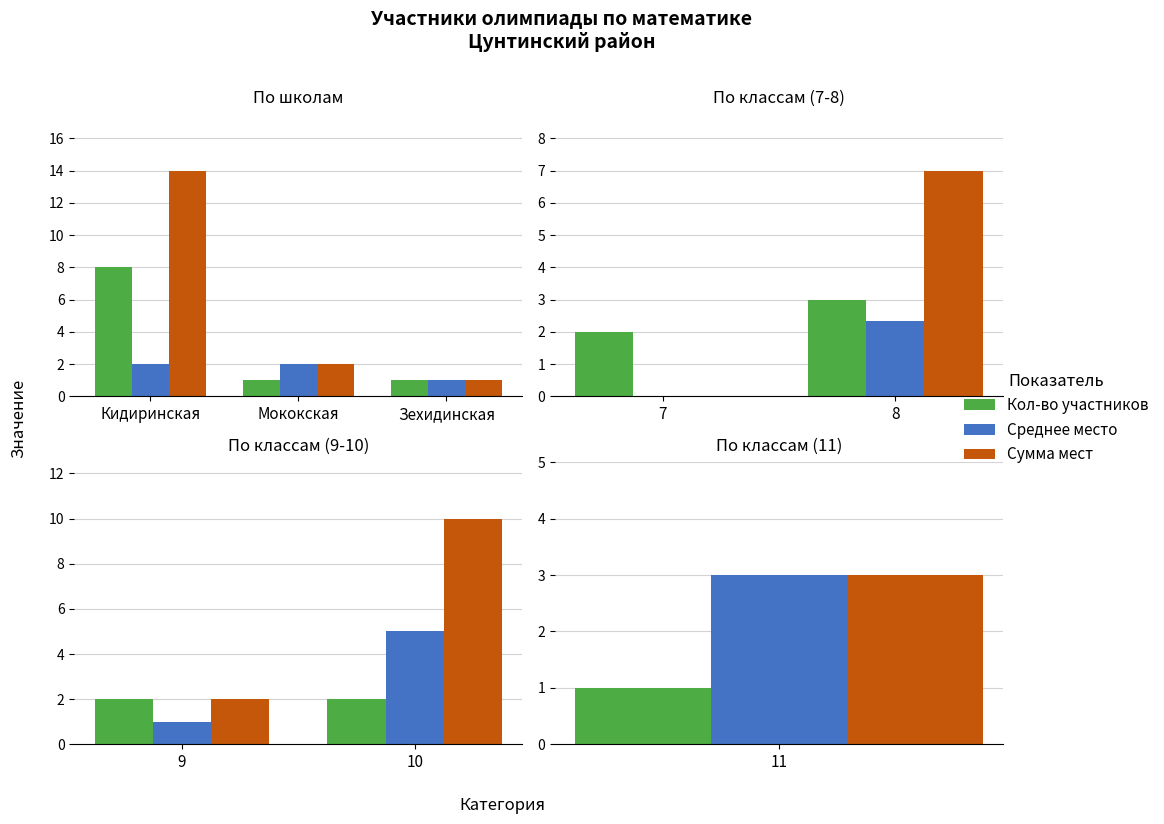

Is the value of Кол-во участников at 10 greater than the value of Среднее место at 10?

No